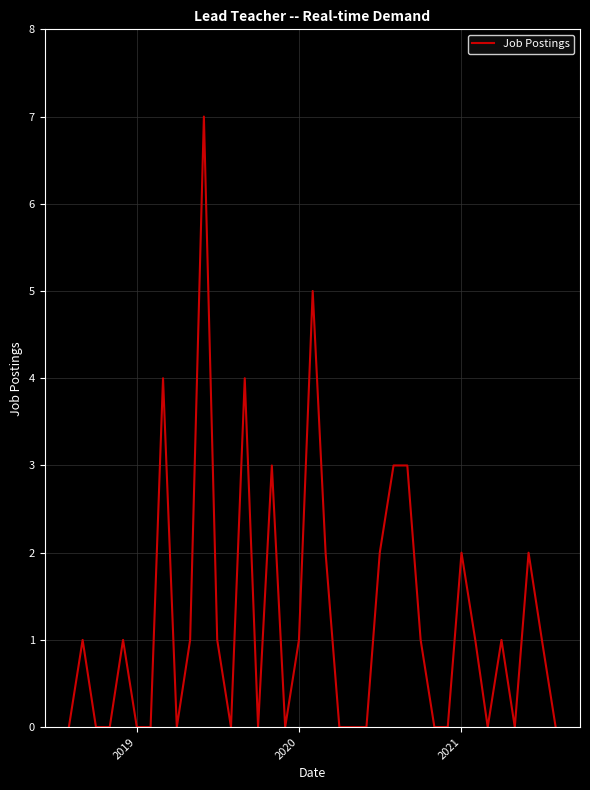

What is the greatest value displayed?

7